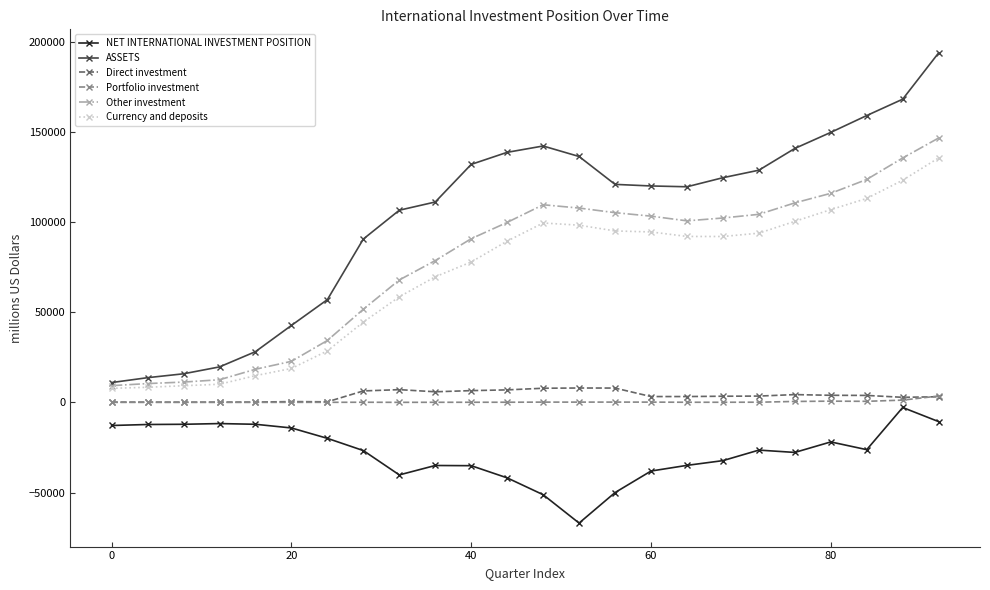

How many distinct data groups are displayed?

6